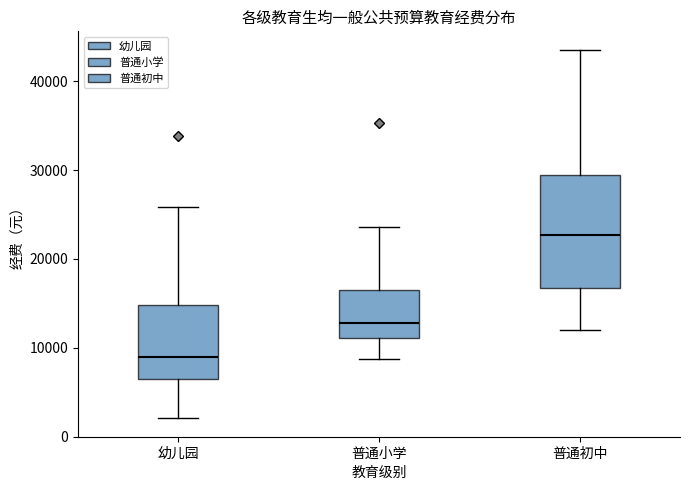

Reading left to right, transcribe this box plot: for each box, give where its median line is, the range the box spans, and where its two whiskers end, as read against the y-axis. The values are not printed on the chart, so give them approximately, as read against the axis.

幼儿园: median 9000, box 6000 to 15000, whiskers 2000 to 26000
普通小学: median 13000, box 11000 to 17000, whiskers 9000 to 24000
普通初中: median 23000, box 17000 to 29000, whiskers 12000 to 44000